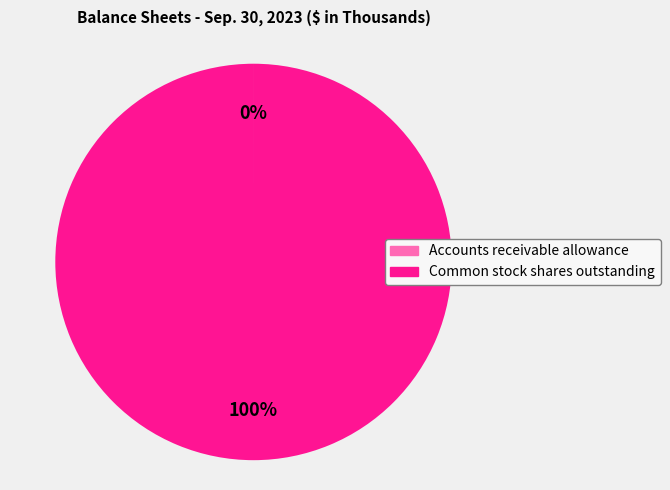

What percentage is the Common stock shares outstanding slice, to the nearest percent?

100%